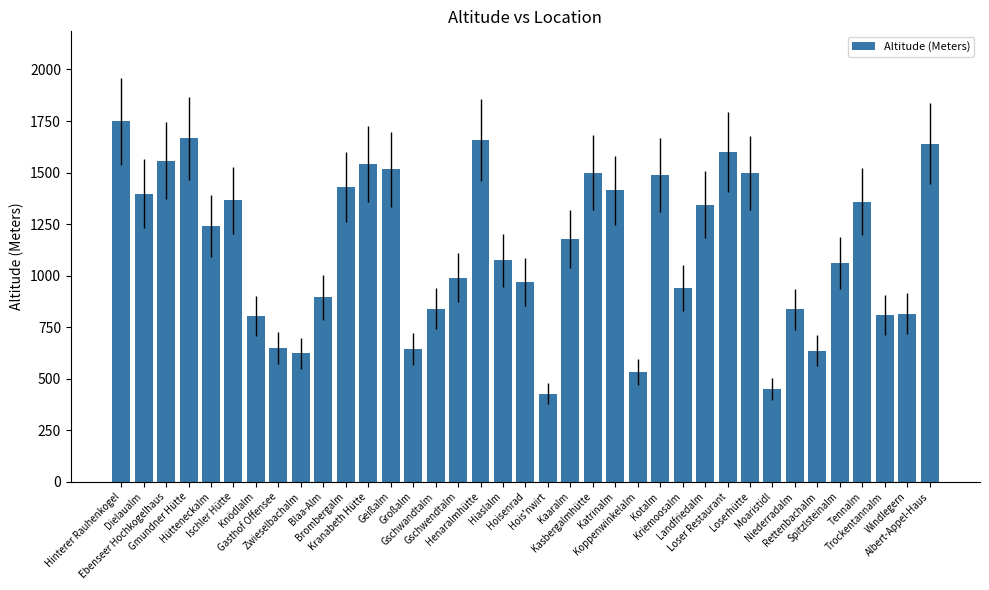

Is it true that the value at Gasthof Offensee is 137?

False